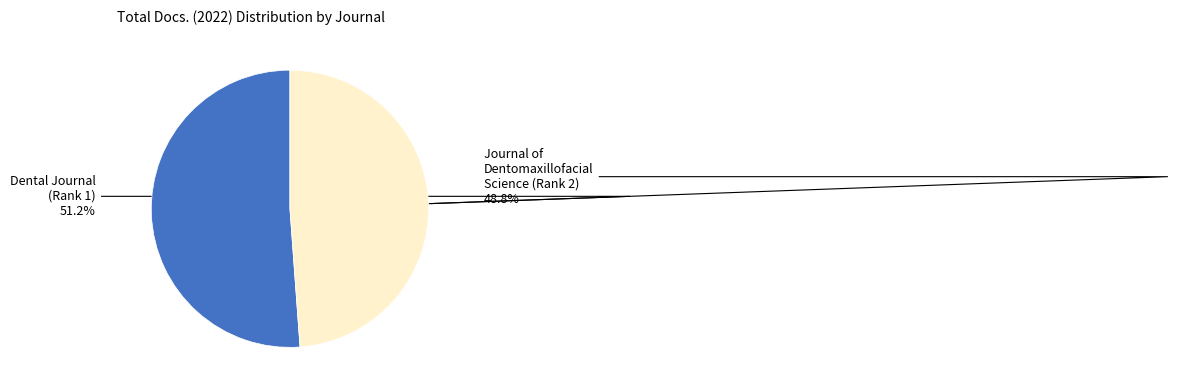

How many segments does this pie chart have?

2